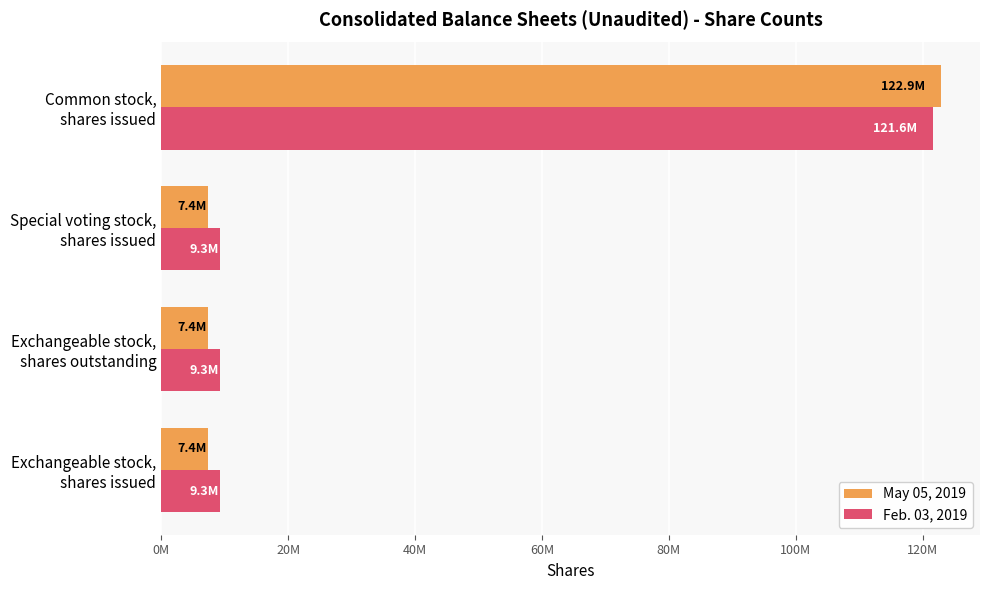

At which label does May 05, 2019 reach its peak?

Common stock,
shares issued